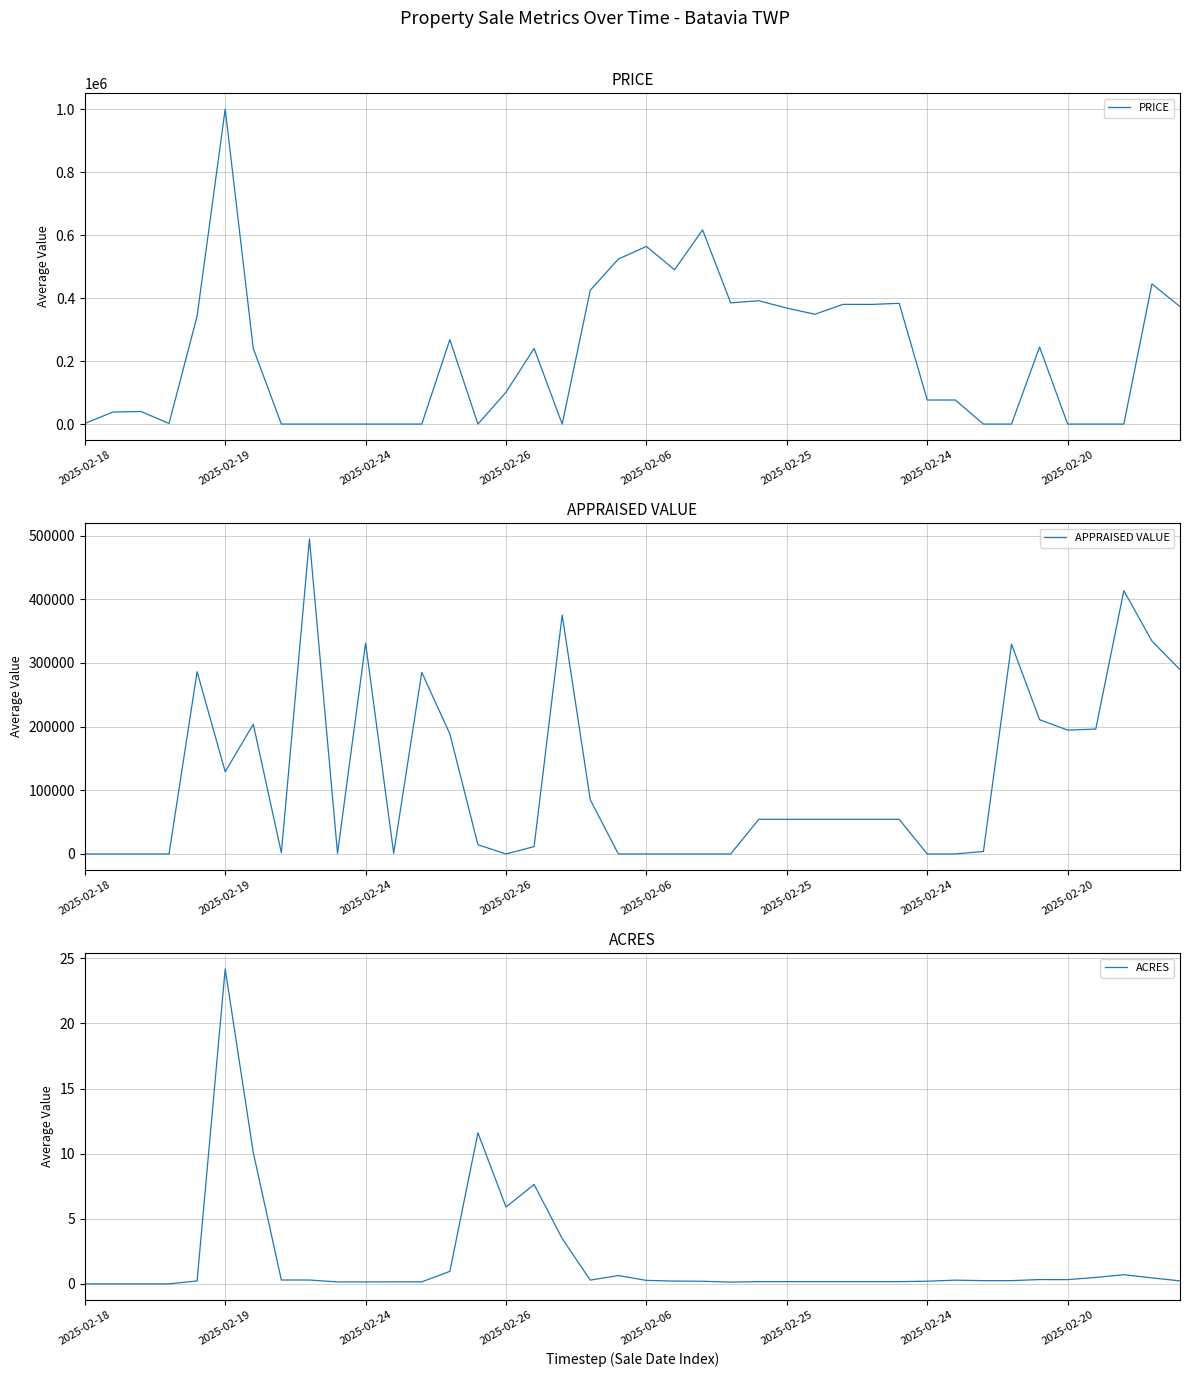

How many intersections are there between PRICE and APPRAISED VALUE?

10